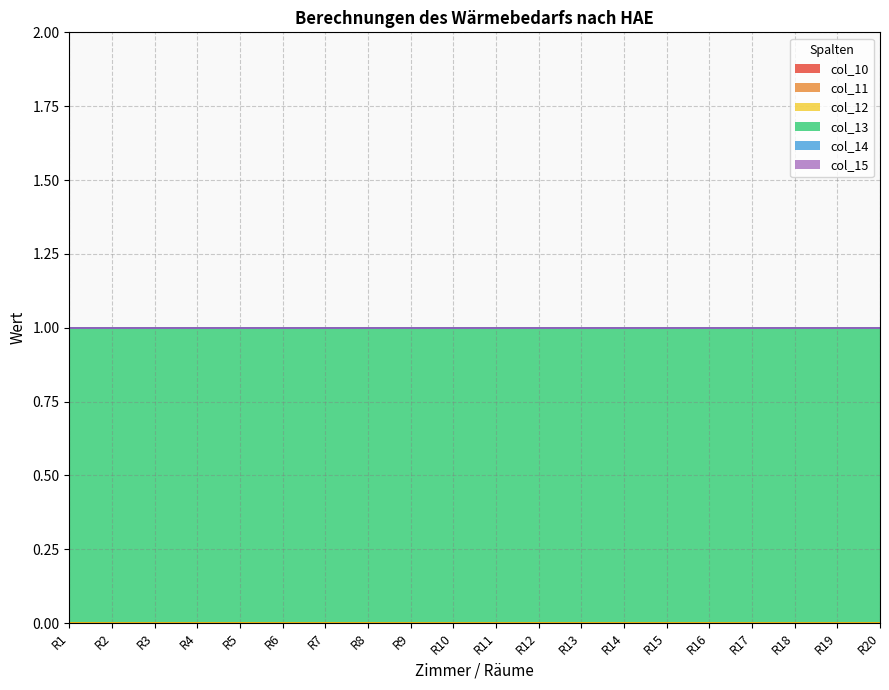

Reading left to right, transcribe all the data shown in this chart.

col_10: R1=0	R2=0	R3=0	R4=0	R5=0	R6=0	R7=0	R8=0	R9=0	R10=0	R11=0	R12=0	R13=0	R14=0	R15=0	R16=0	R17=0	R18=0	R19=0	R20=0
col_11: R1=0	R2=0	R3=0	R4=0	R5=0	R6=0	R7=0	R8=0	R9=0	R10=0	R11=0	R12=0	R13=0	R14=0	R15=0	R16=0	R17=0	R18=0	R19=0	R20=0
col_12: R1=0	R2=0	R3=0	R4=0	R5=0	R6=0	R7=0	R8=0	R9=0	R10=0	R11=0	R12=0	R13=0	R14=0	R15=0	R16=0	R17=0	R18=0	R19=0	R20=0
col_13: R1=1	R2=1	R3=1	R4=1	R5=1	R6=1	R7=1	R8=1	R9=1	R10=1	R11=1	R12=1	R13=1	R14=1	R15=1	R16=1	R17=1	R18=1	R19=1	R20=1
col_14: R1=0	R2=0	R3=0	R4=0	R5=0	R6=0	R7=0	R8=0	R9=0	R10=0	R11=0	R12=0	R13=0	R14=0	R15=0	R16=0	R17=0	R18=0	R19=0	R20=0
col_15: R1=0	R2=0	R3=0	R4=0	R5=0	R6=0	R7=0	R8=0	R9=0	R10=0	R11=0	R12=0	R13=0	R14=0	R15=0	R16=0	R17=0	R18=0	R19=0	R20=0